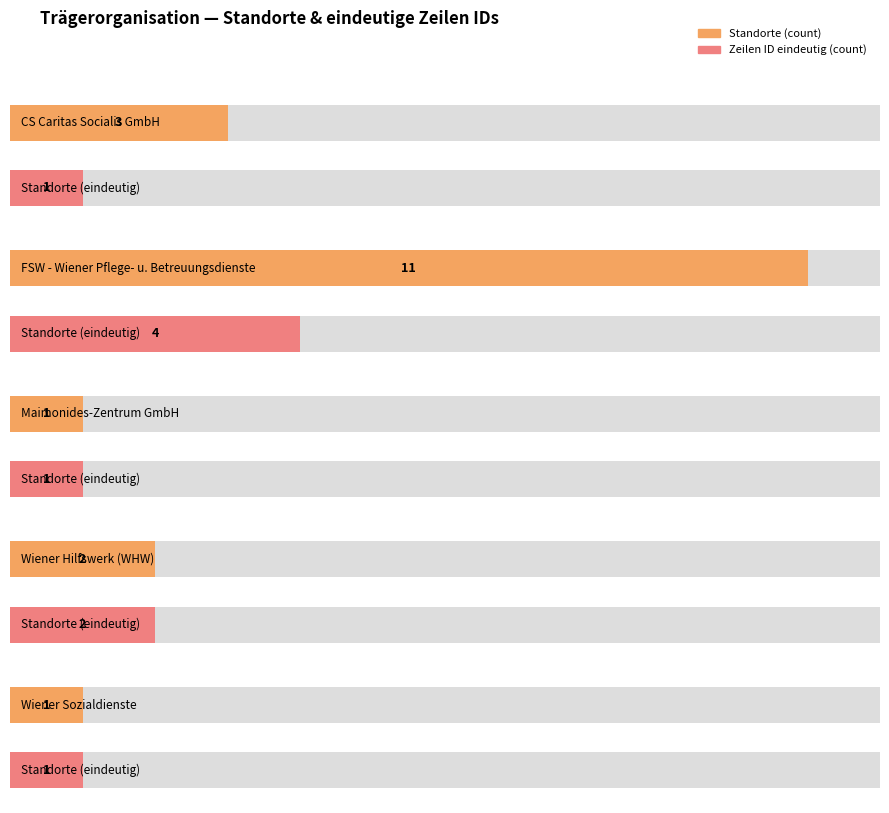

How many bars are there in total?

10